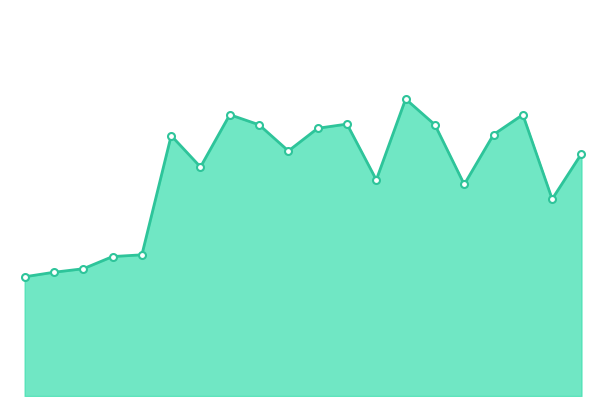

Does the chart have visible grid lines?

No